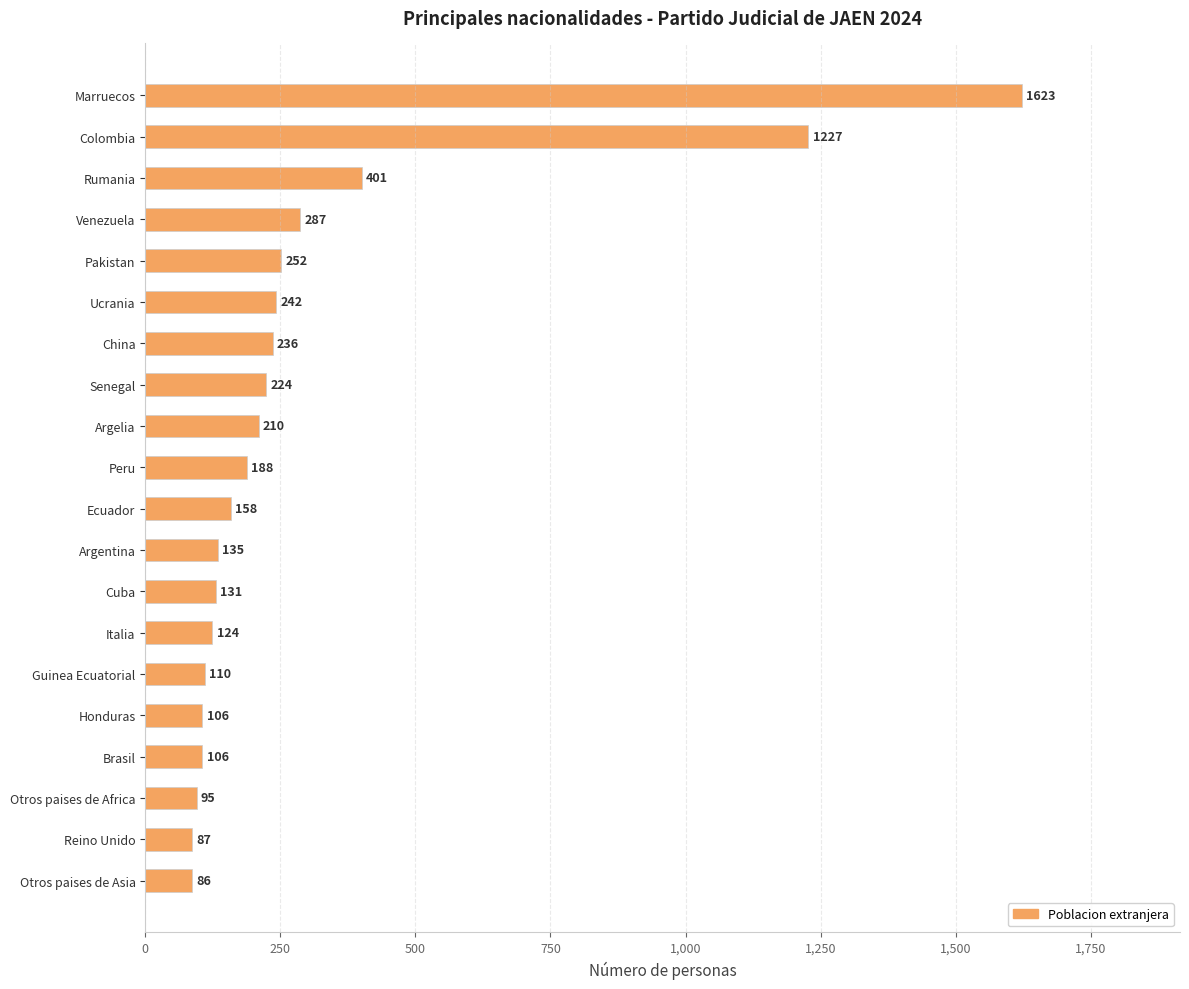

Count the number of categories in the chart.

20